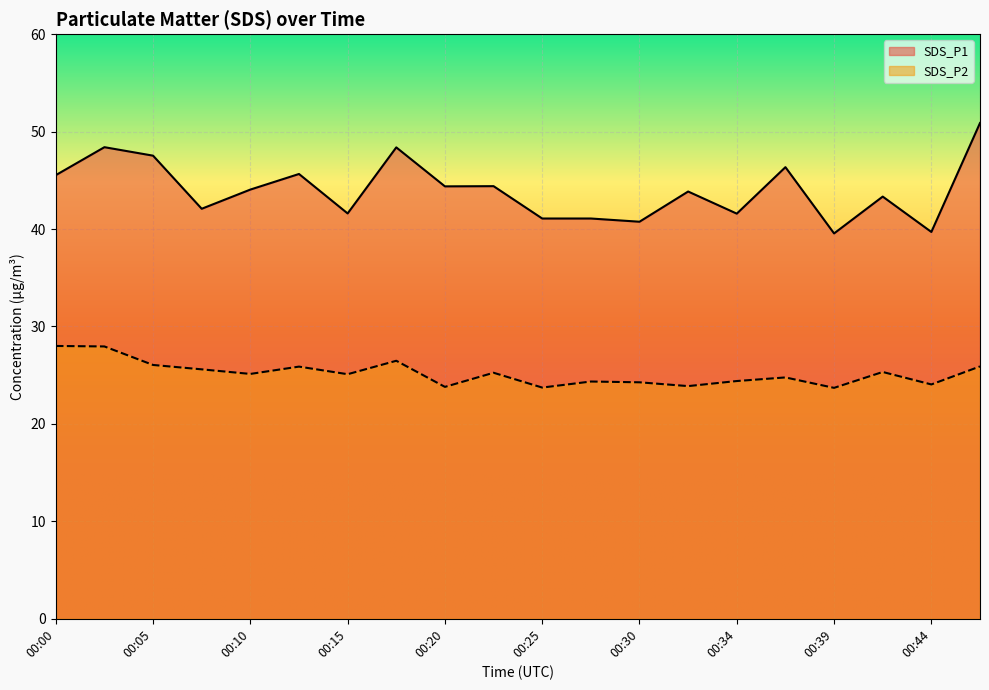

Where is SDS_P1 nearest to the value 45?

00:00